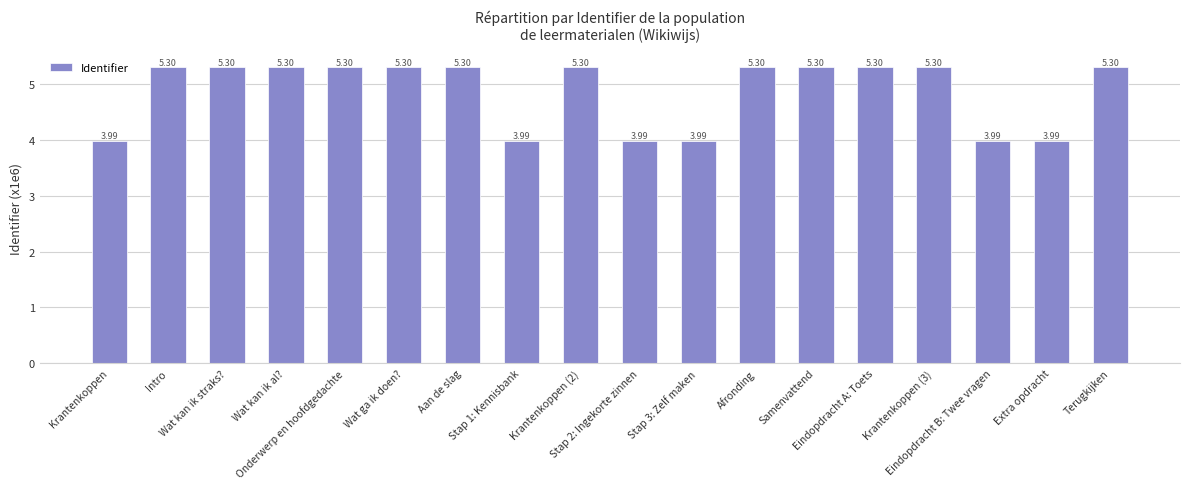

What is the average value?

4.9